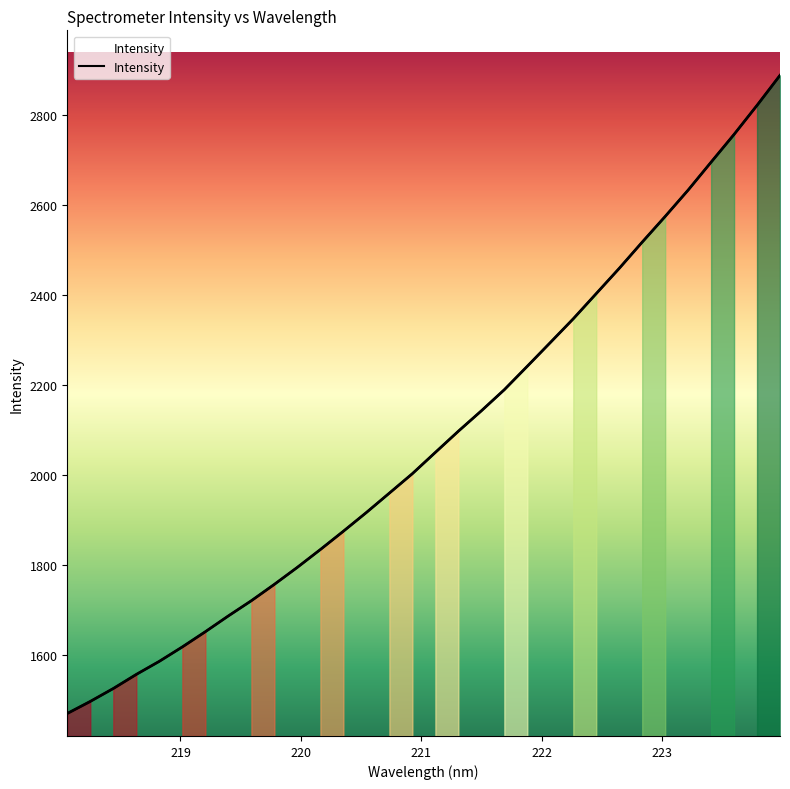

What is the greatest value displayed?

2887.4